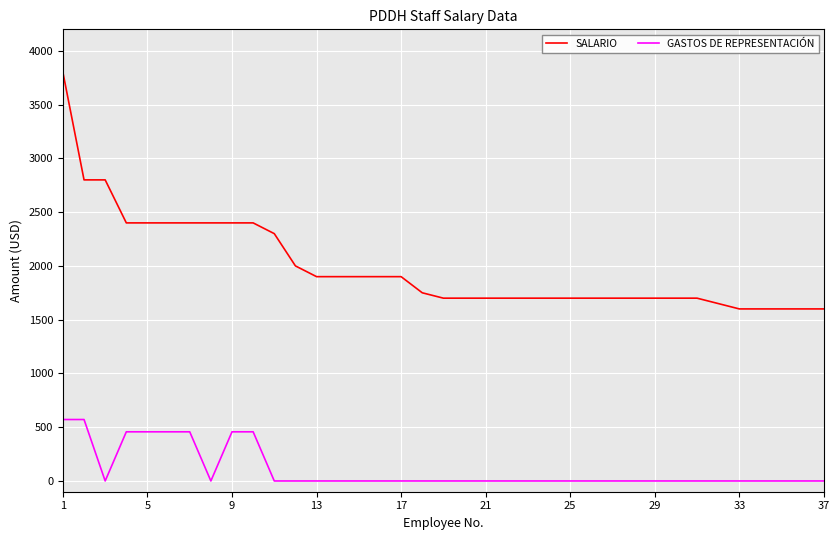

True or false: SALARIO and GASTOS DE REPRESENTACIÓN intersect in this chart.

False